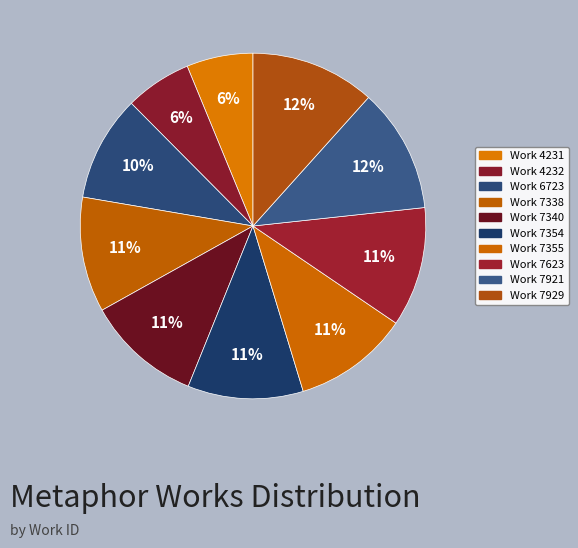

Count the number of slices in the pie.

10